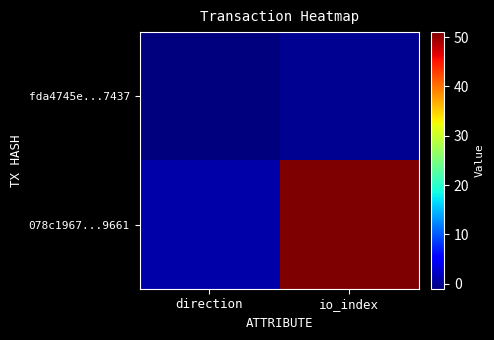

Which series changed the most between direction and io_index?

078c1967...9661